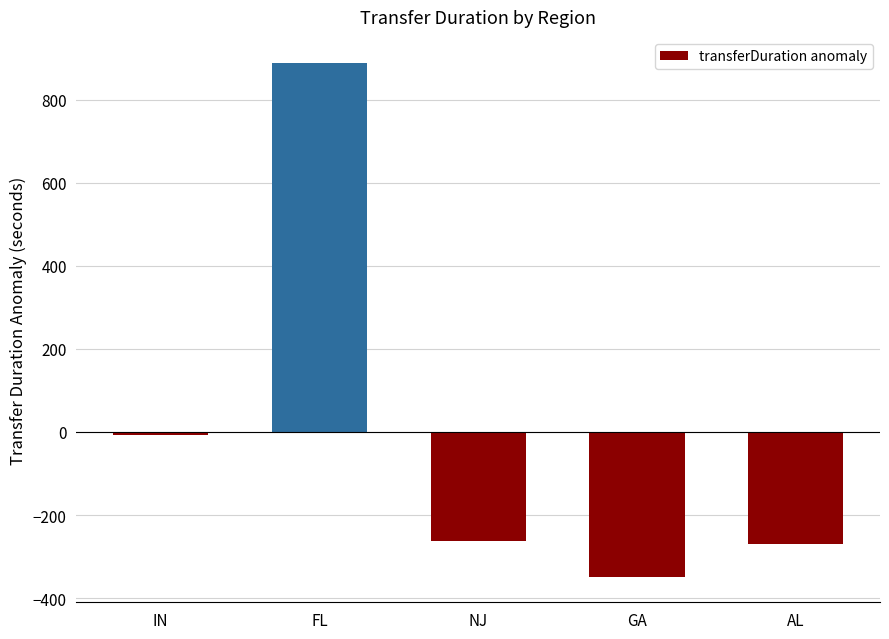

True or false: the data shows 327 at FL.

False